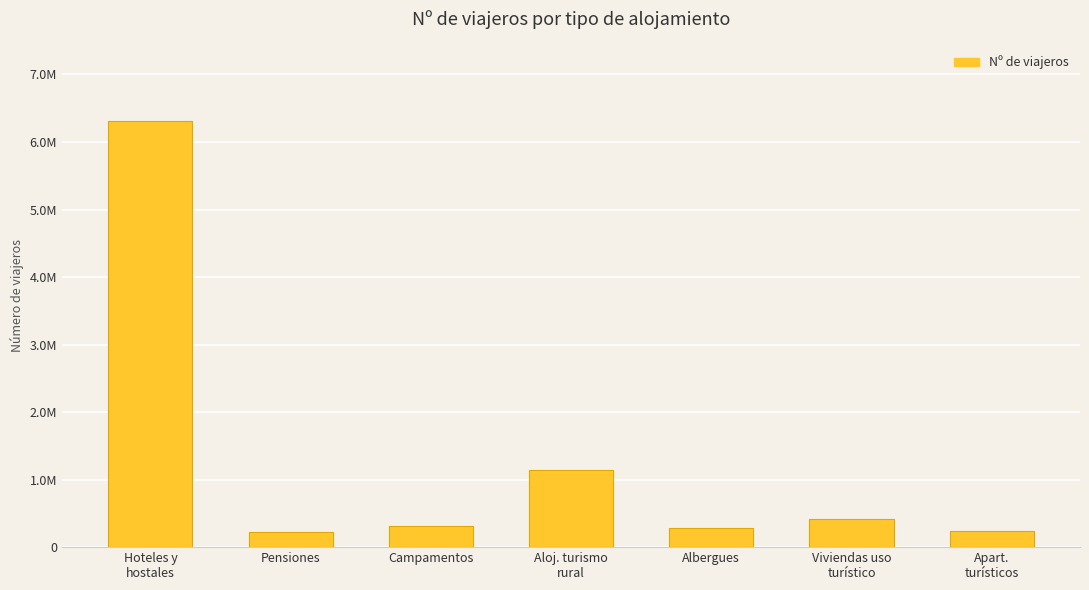

The chart shows a value of 412520 at Viviendas uso
turístico. True or false?

True